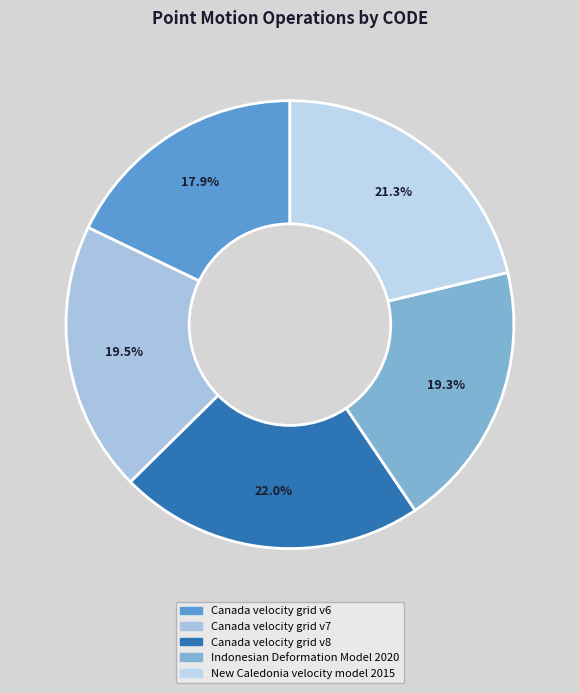

Is the sum of New Caledonia velocity model 2015 and Canada velocity grid v8 greater than half?

No